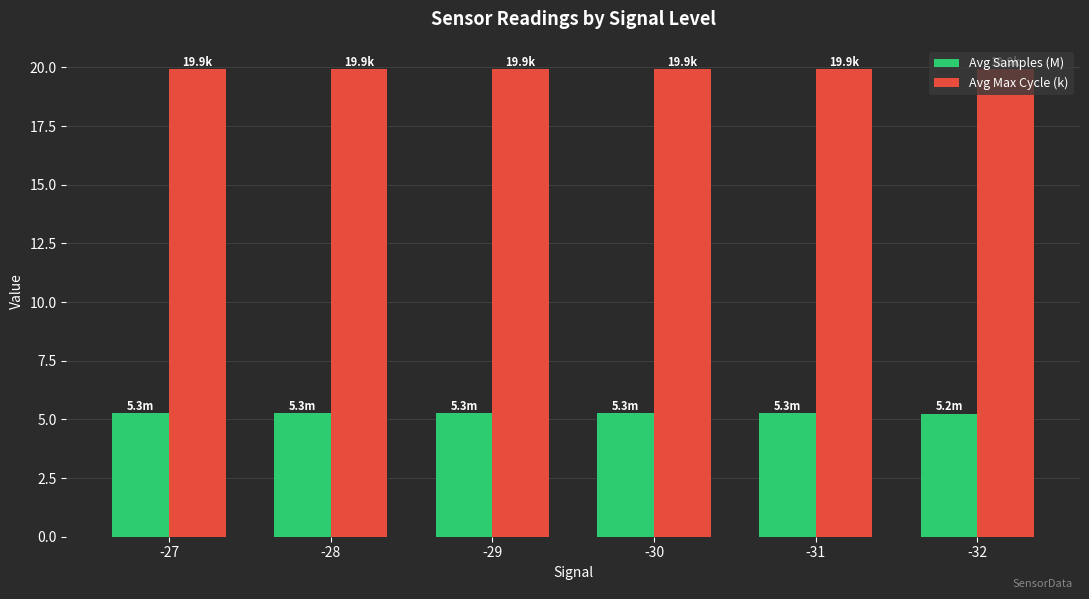

What is the average value of the Avg Samples (M) series?

5.2